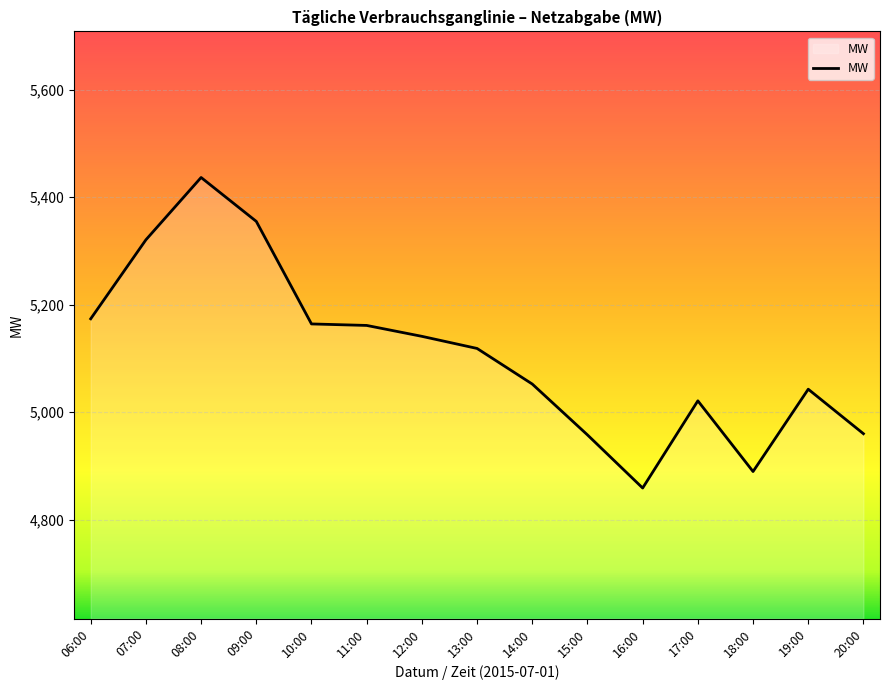

Which has a higher value, 06:00 or 12:00?

06:00